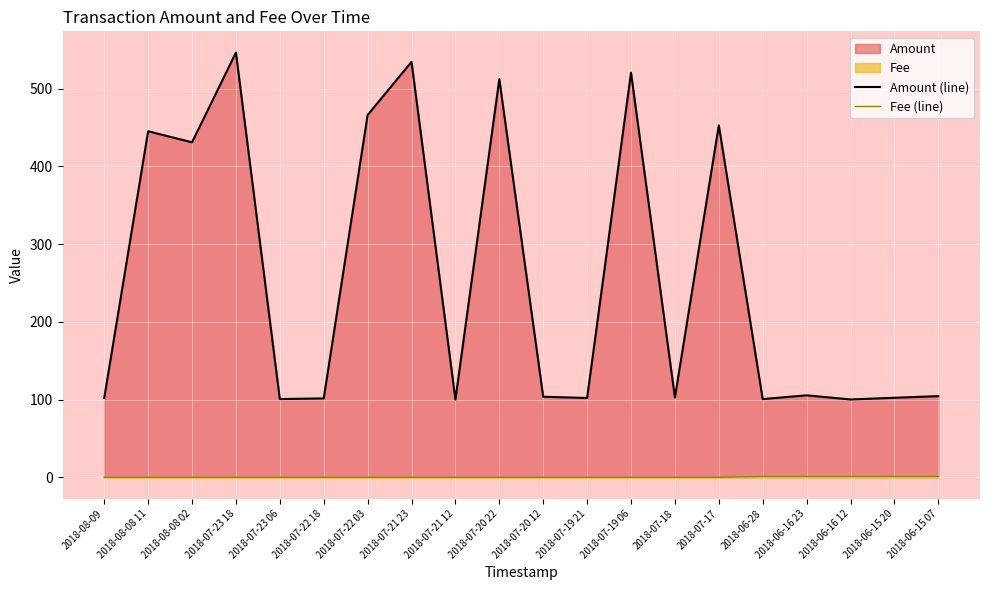

Where is Fee (line) nearest to the value 0?

2018-08-09